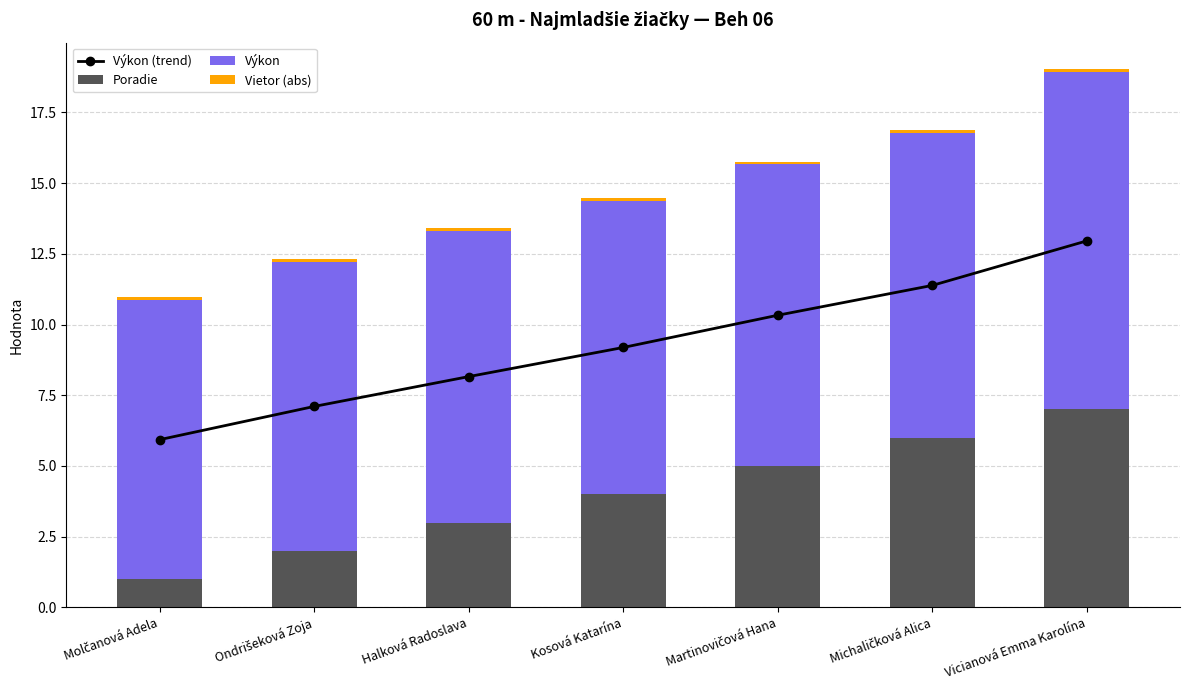

Which has a higher value, Kosová Katarína or Michaličková Alica?

Michaličková Alica